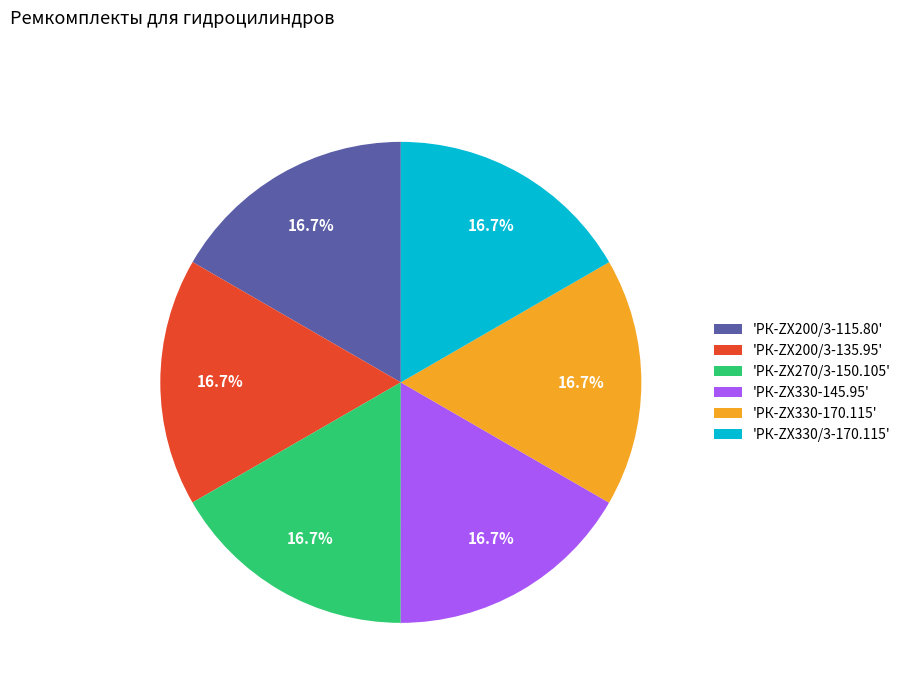

How many segments does this pie chart have?

6